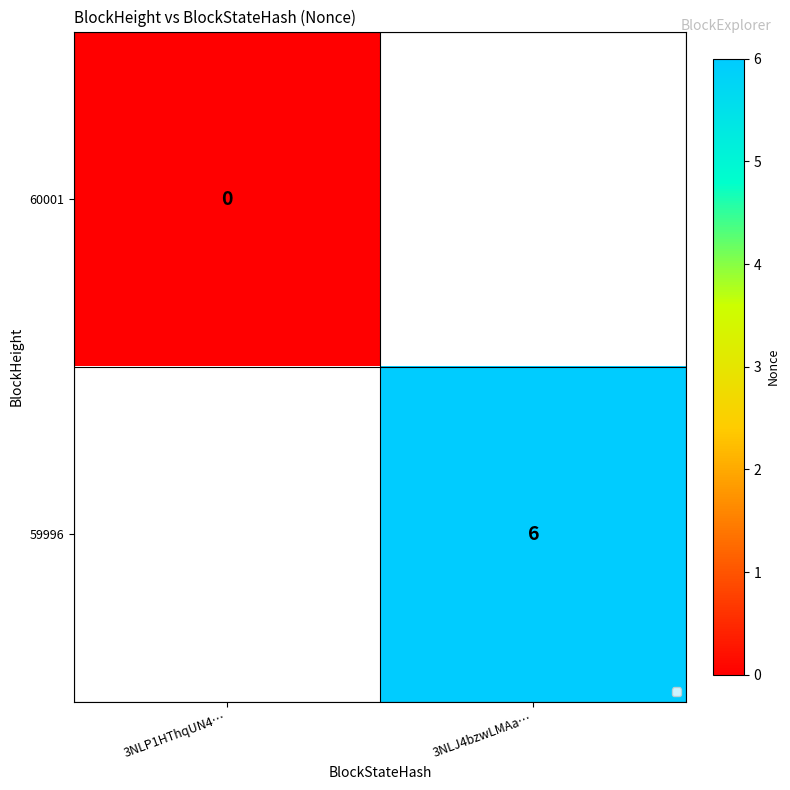

True or false: 59996 has a value of 2 at 3NLJ4bzwLMAa….

False